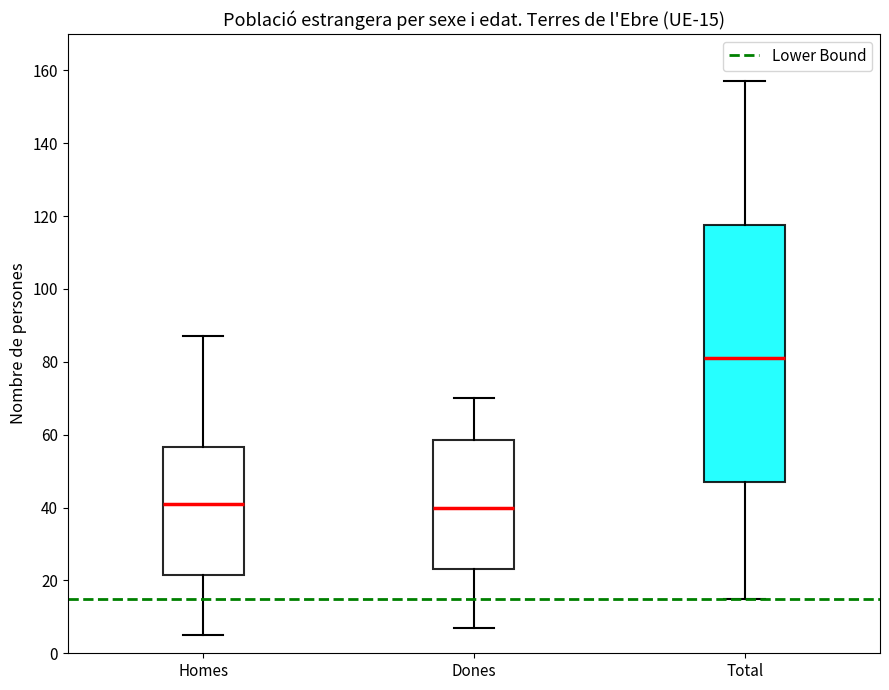

Comparing the boxes themselves (not the whiskers), which one is the tallest?

Total